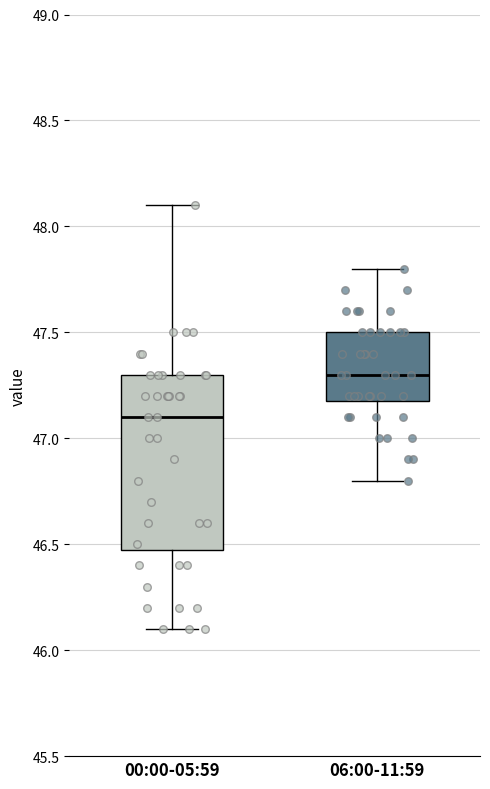

Reading left to right, transcribe this box plot: for each box, give where its median line is, the range the box spans, and where its two whiskers end, as read against the y-axis. The values are not printed on the chart, so give them approximately, as read against the axis.

00:00-05:59: median 47.1, box 46.5 to 47.3, whiskers 46.1 to 48.1
06:00-11:59: median 47.3, box 47.2 to 47.5, whiskers 46.8 to 47.8